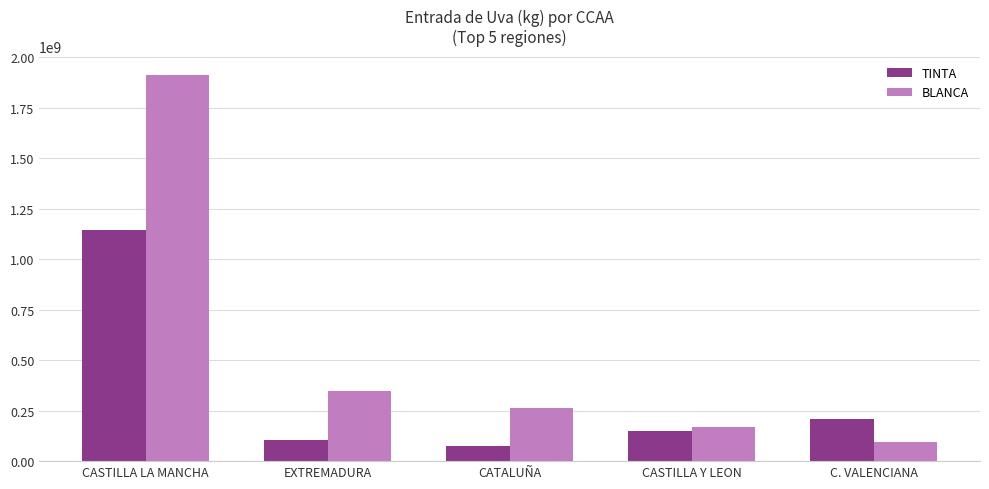

Reading right to left, list all the values displayed in this chart.

TINTA: 211203381	148650007	76189015	106053930	1147206143
BLANCA: 97155048	171624504	264923884	347118981	1911974036